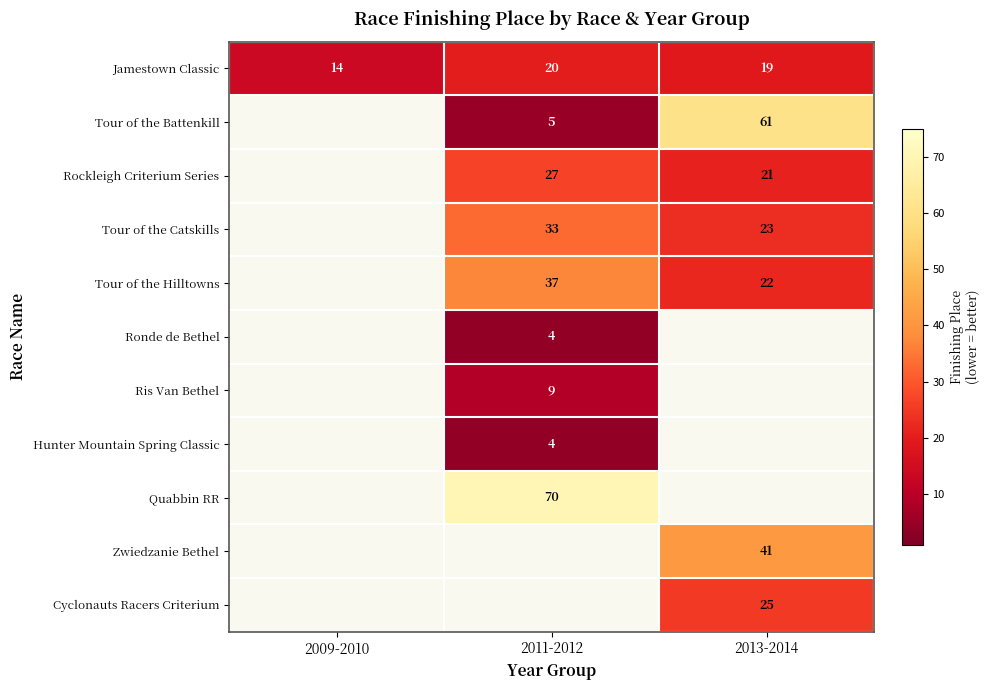

The Jamestown Classic series shows 20 at 2011-2012. True or false?

True